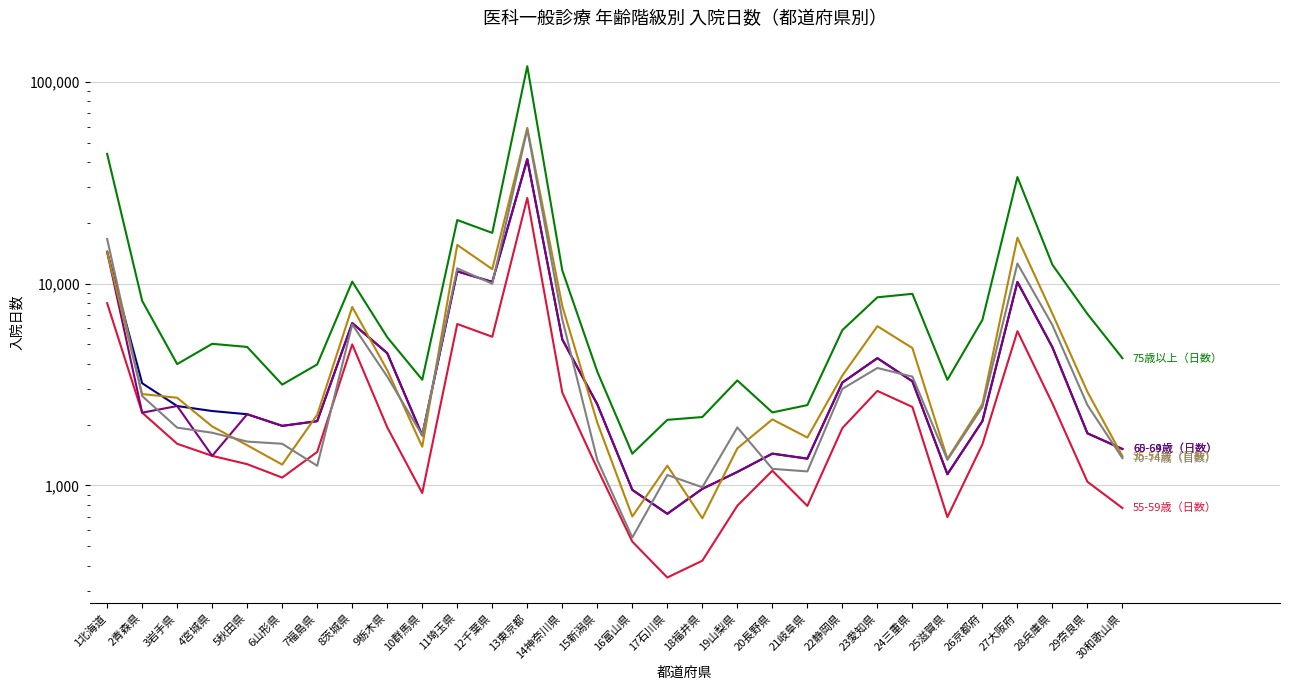

Which series changed the most between 7福島県 and 21岐阜県?

75歳以上（日数）